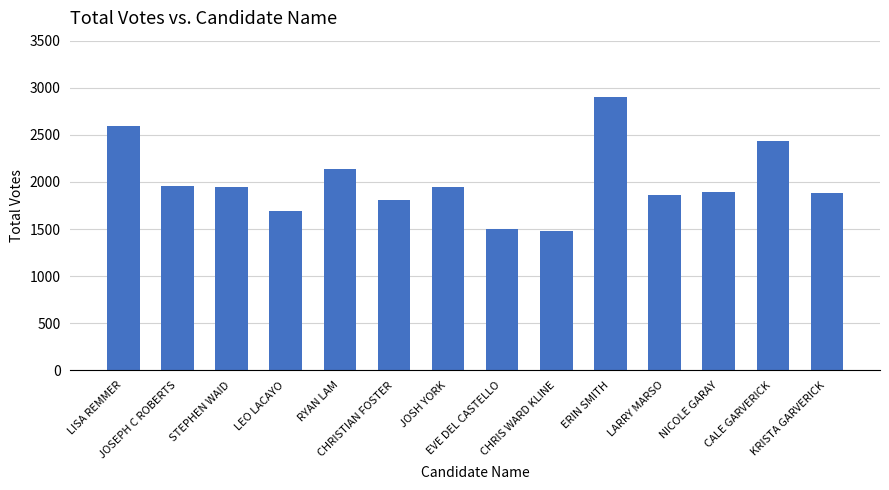

How many bars are there in total?

14